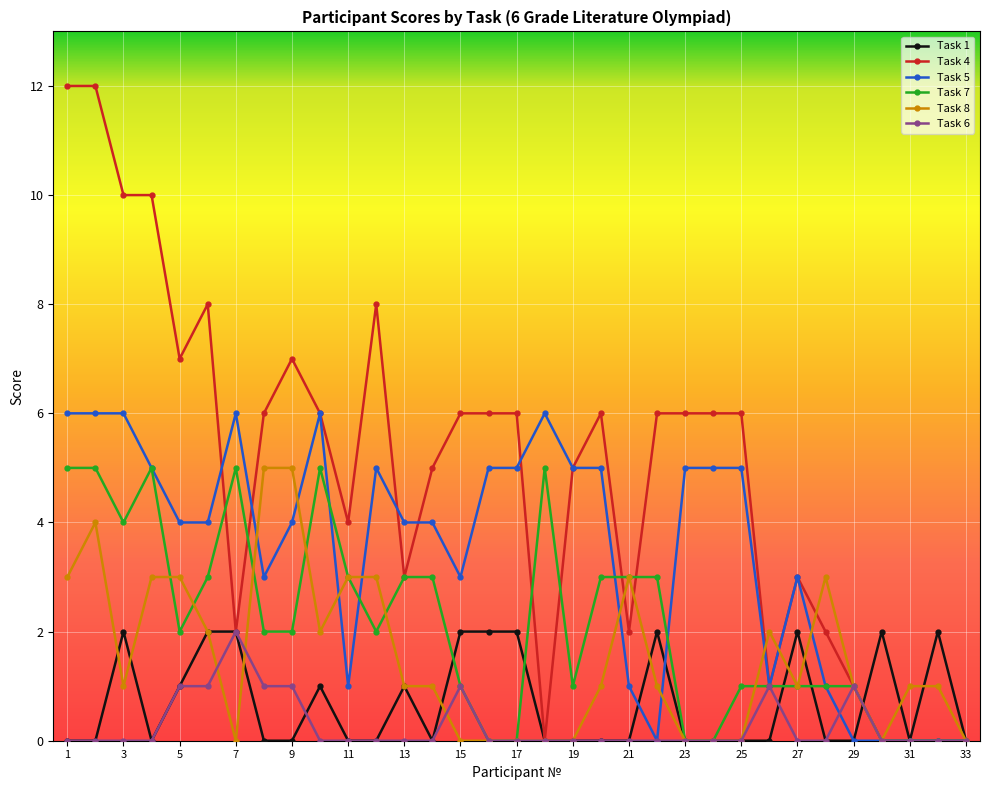

Which series has the widest spread of values?

Task 4